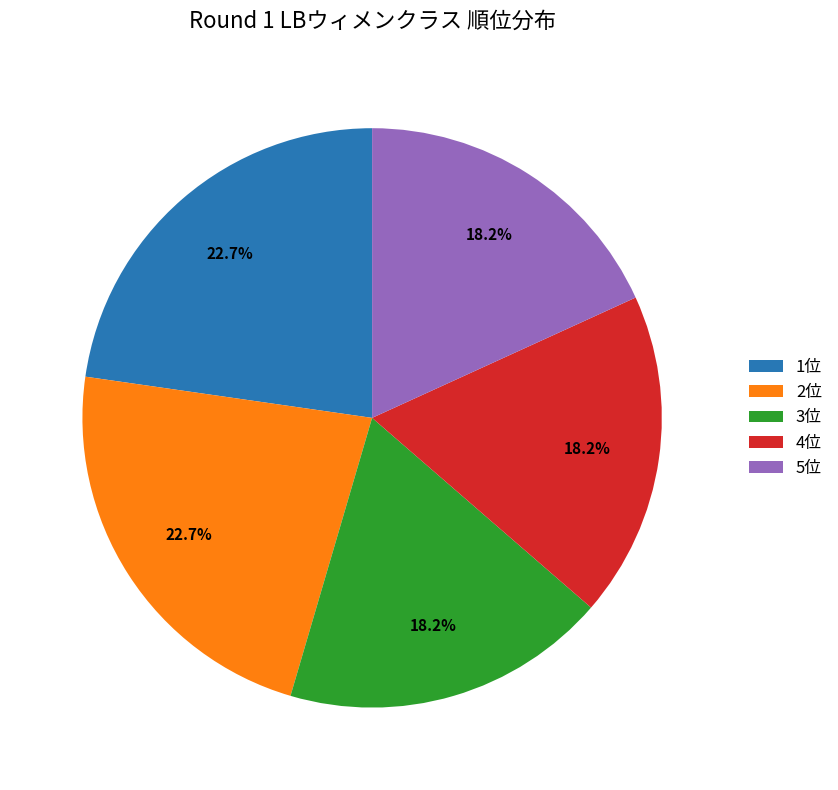

Does 3位 represent more than half of the total?

No